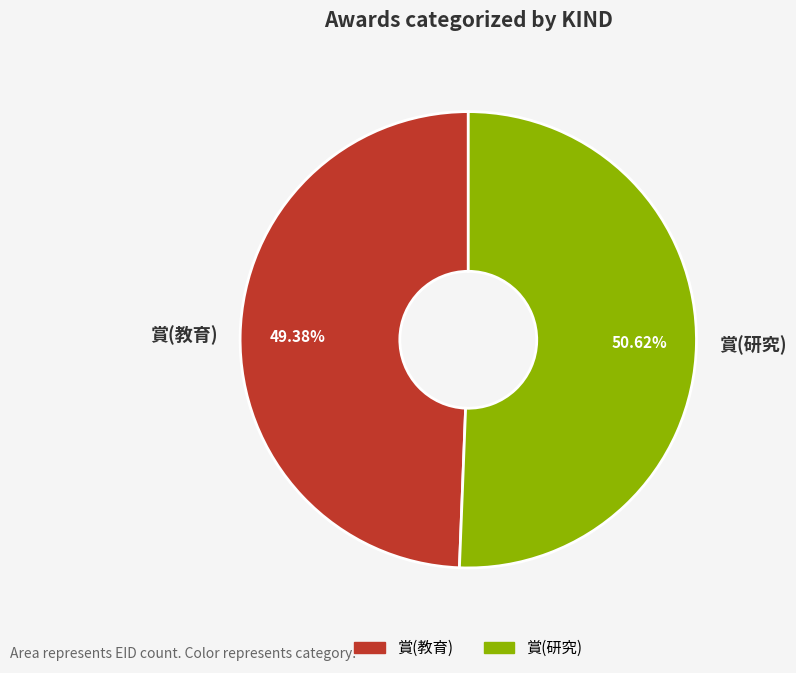

Does 賞(教育) account for over 50% of the chart?

No